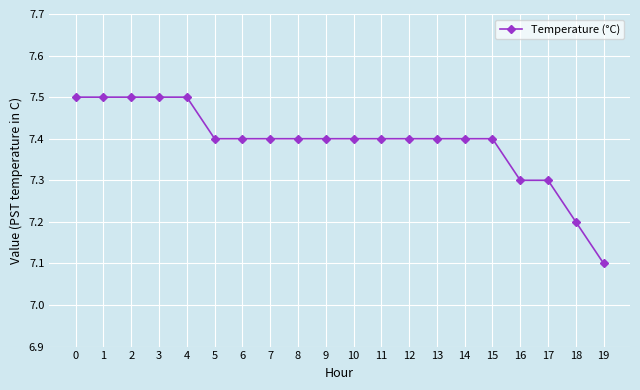

What is the difference between the values at 14 and 16?

0.1